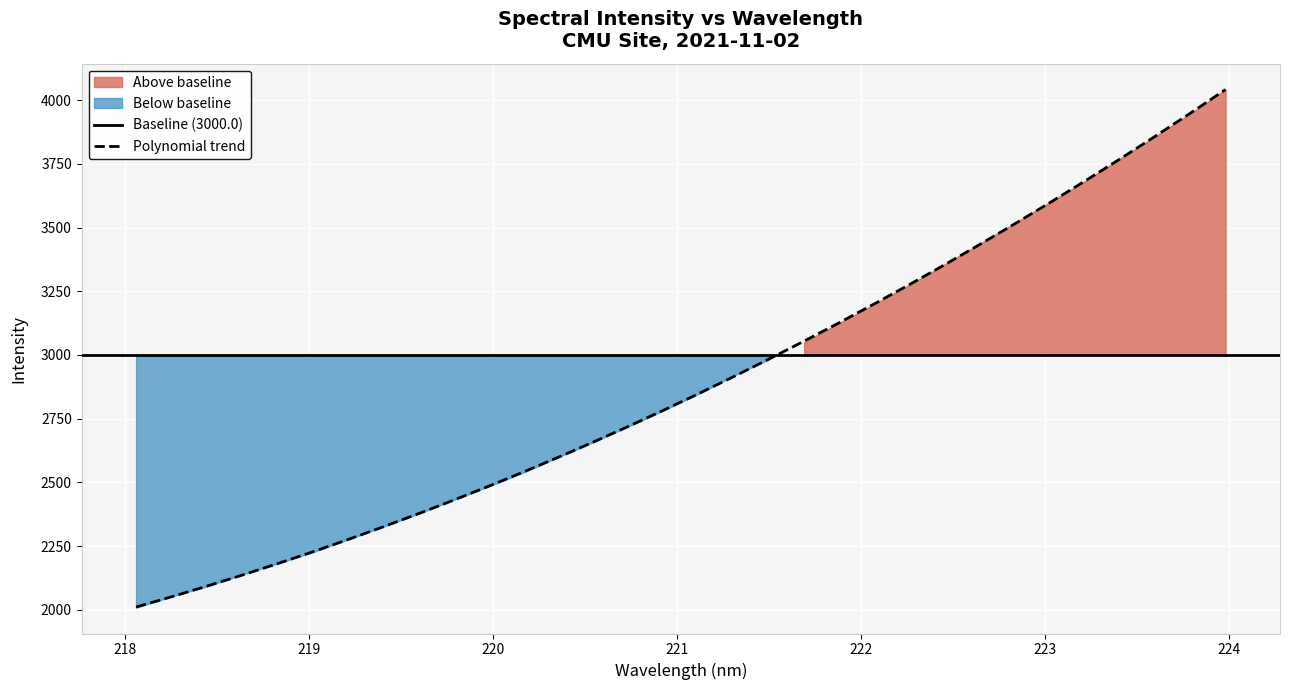

Which has a higher value, 218.6332 or 221.8812?

221.8812